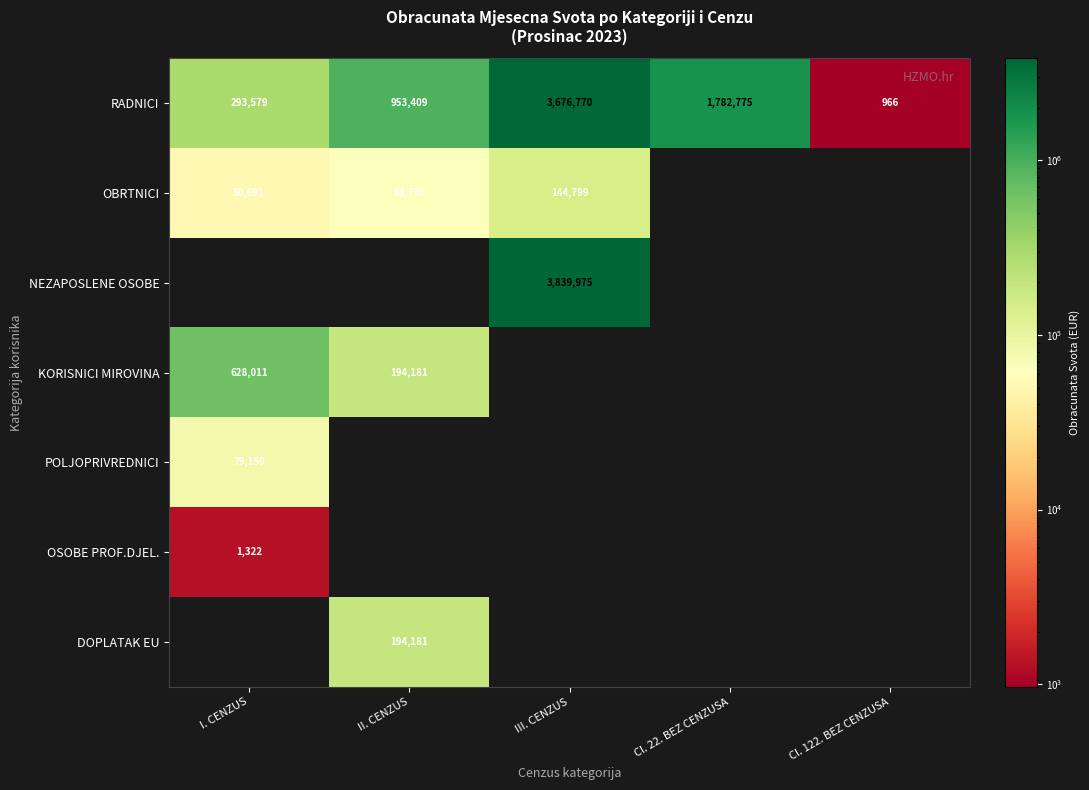

How many data points in RADNICI are less than 953409?

2